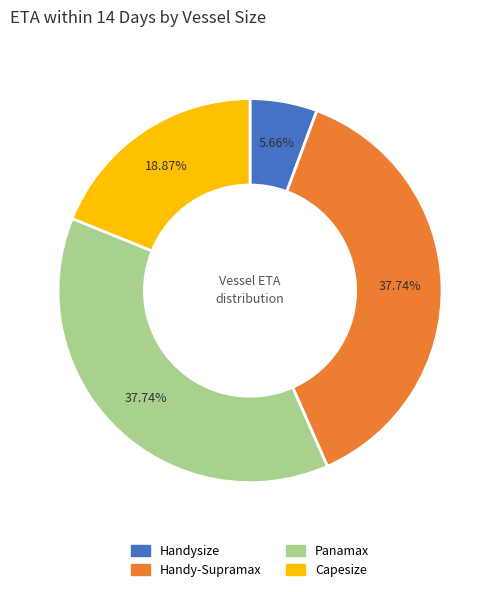

Combined, what portion of the pie is Capesize and Handysize?

24.5%